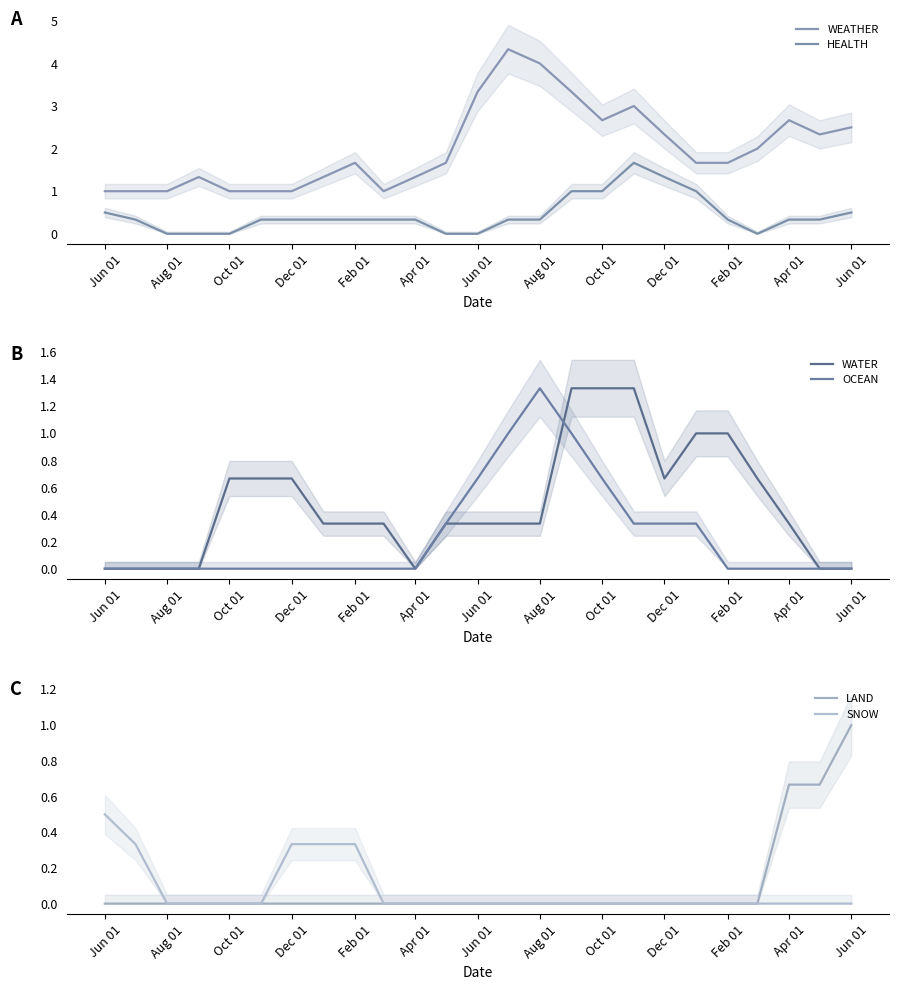

What is the difference between the maximum and minimum values in the LAND series?

1.0